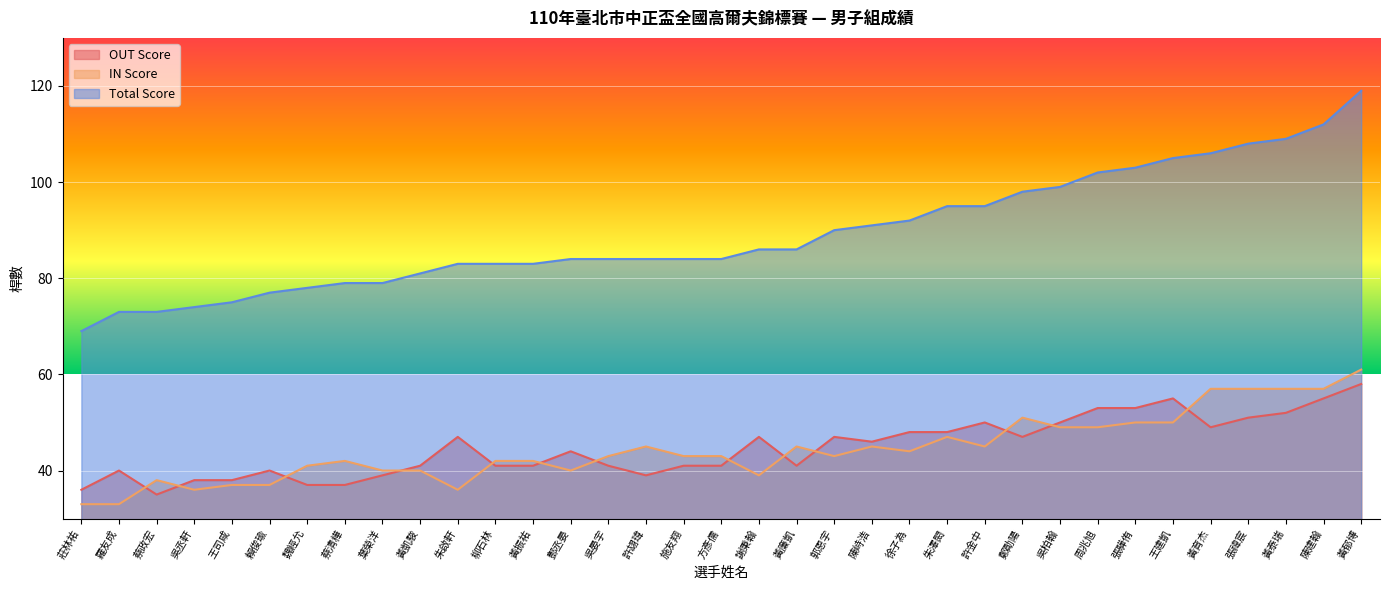

What is the difference between the highest and lowest values at 黃泰瑞?

57